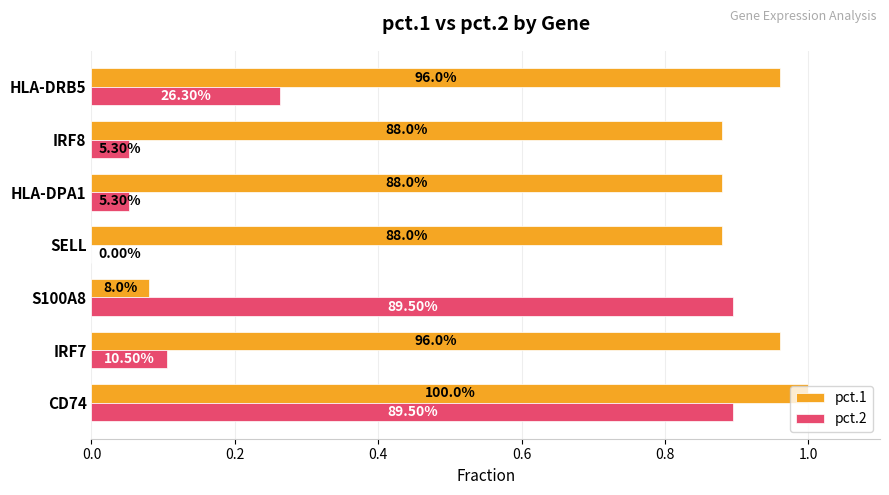

What position from the right is IRF8?

2